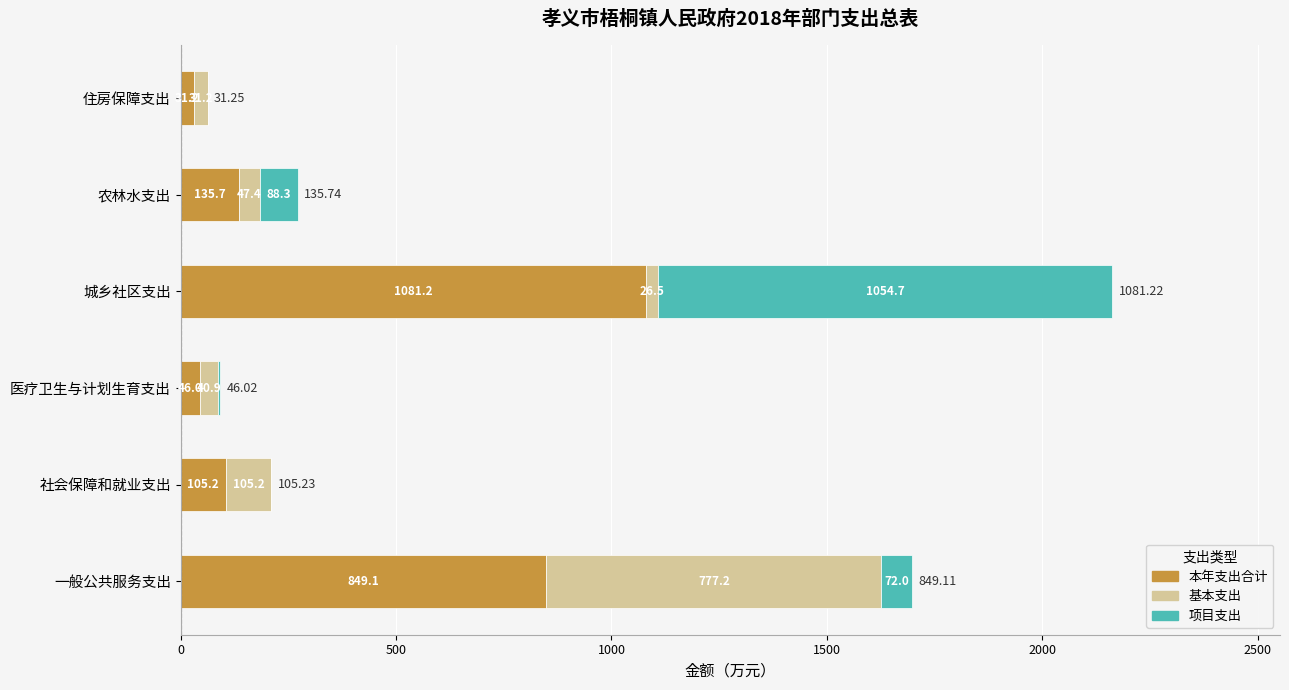

Count the number of data series in this chart.

3